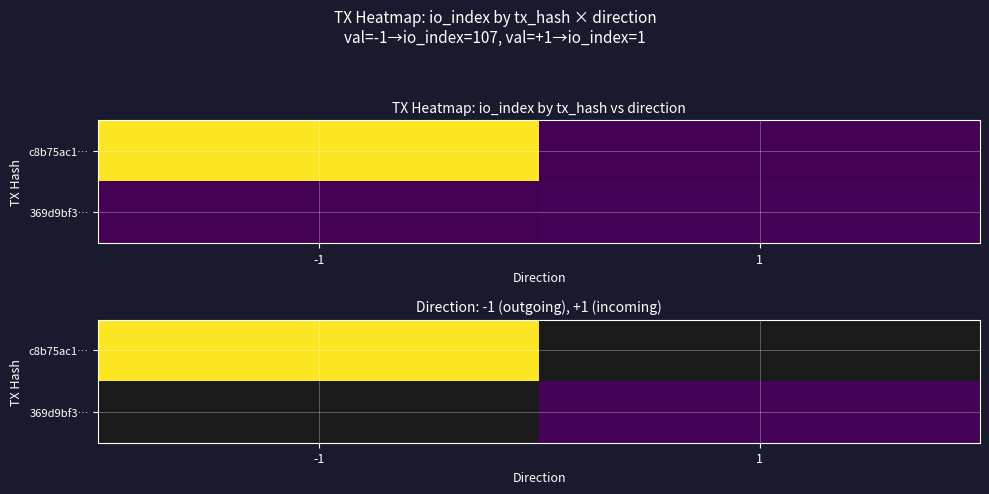

Rank the series at 1 from highest to lowest value.

c8b75ac1…, 369d9bf3…